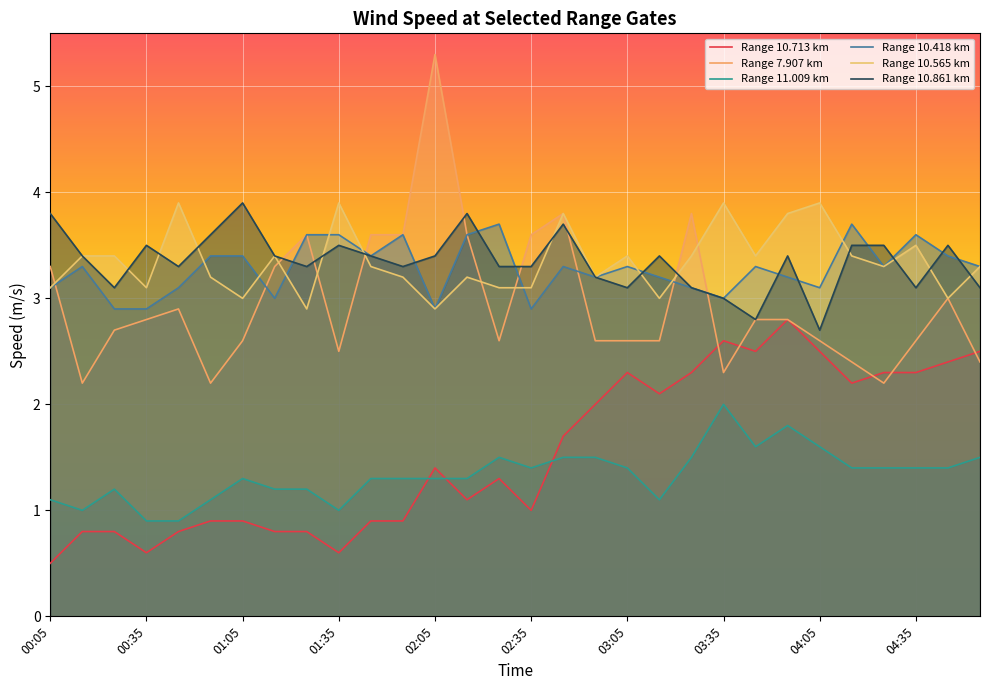

Which has a higher value, 02:35 or 00:35?

02:35